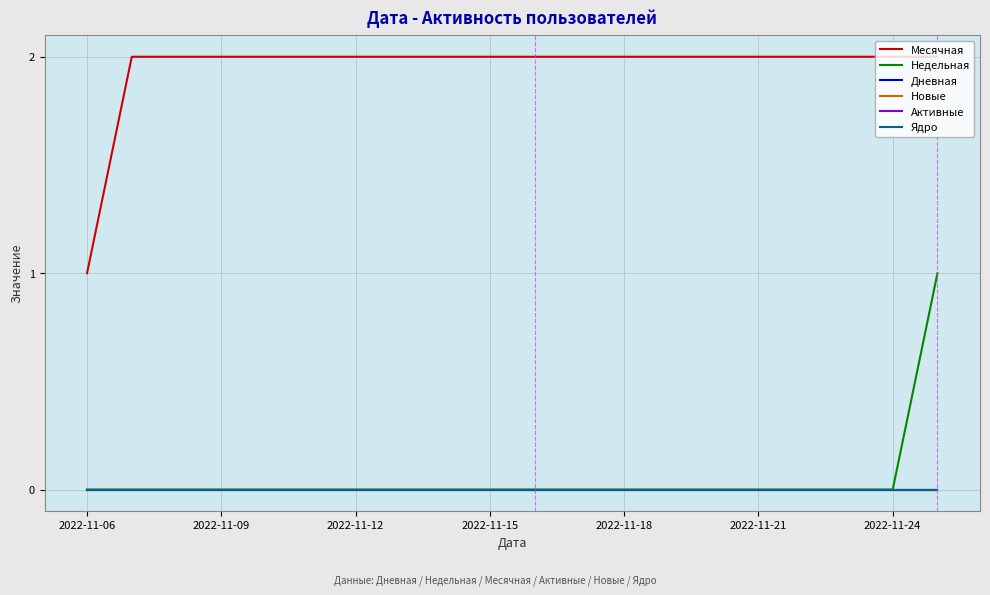

True or false: Месячная and Недельная intersect in this chart.

False